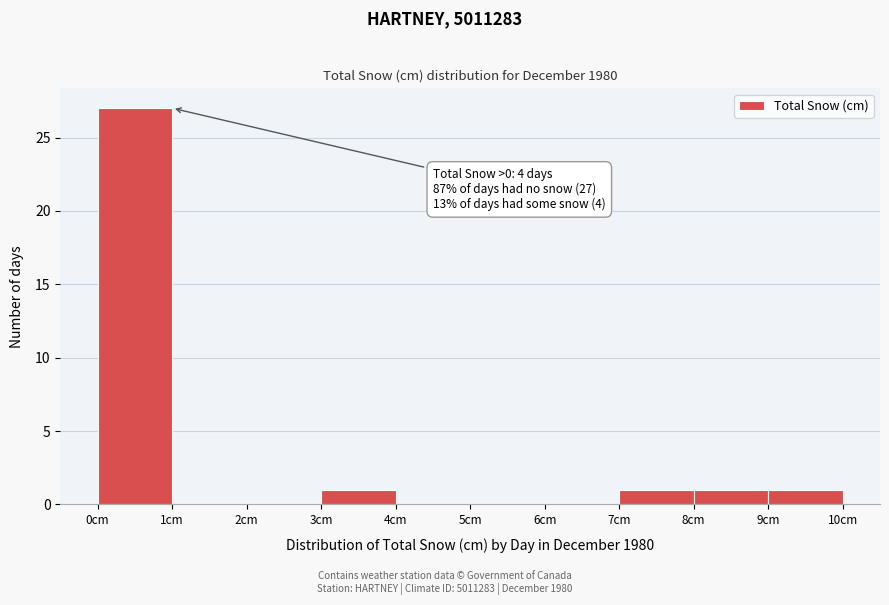

Which range on the x-axis has the tallest bar?

0 to 1